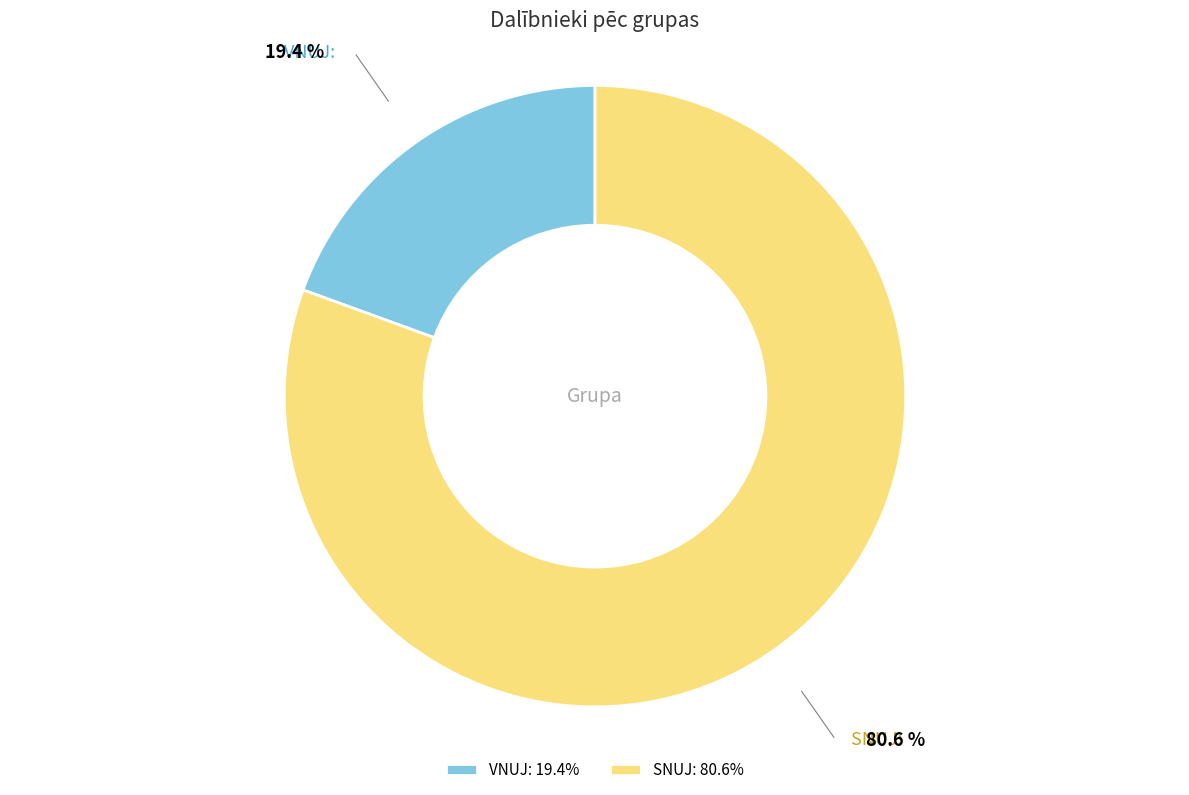

How many segments does this pie chart have?

2